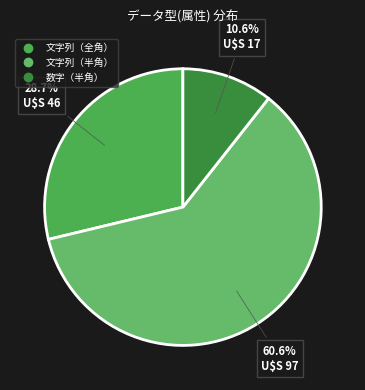

What percentage is NOT represented by 文字列（全角）?

71.2%